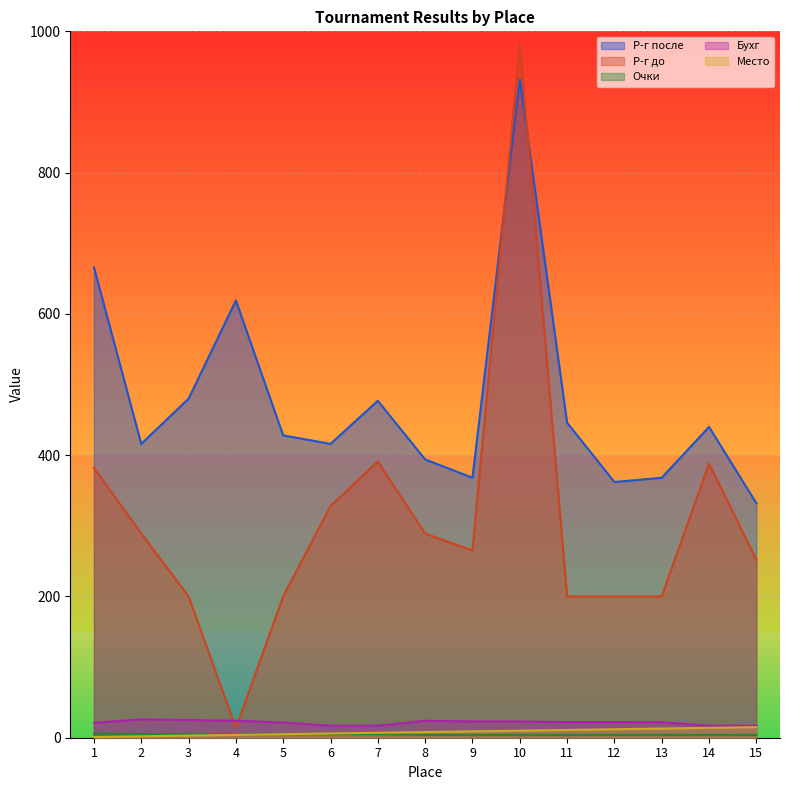

Reading left to right, what are all the values shown in this chart?

Место: 1=1.0	2=2.0	3=3.0	4=4.0	5=5.0	6=6.0	7=7.0	8=8.0	9=9.0	10=10.0	11=11.0	12=12.0	13=13.0	14=14.0	15=15.0
Р-г после: 1=666.0	2=416.0	3=480.0	4=619.0	5=428.0	6=416.0	7=477.0	8=394.0	9=368.0	10=932.0	11=446.0	12=362.0	13=368.0	14=440.0	15=332.0
Р-г до: 1=382.0	2=289.0	3=200.0	4=14.0	5=200.0	6=328.0	7=391.0	8=289.0	9=265.0	10=982.0	11=200.0	12=200.0	13=200.0	14=388.0	15=252.0
Очки: 1=6.0	2=5.0	3=5.0	4=5.0	5=5.0	6=5.0	7=5.0	8=4.0	9=4.0	10=4.0	11=4.0	12=4.0	13=4.0	14=4.0	15=4.0
Бухг: 1=21.0	2=26.0	3=25.0	4=24.0	5=21.5	6=17.0	7=17.0	8=24.0	9=23.0	10=23.0	11=22.0	12=22.0	13=22.0	14=17.0	15=17.0